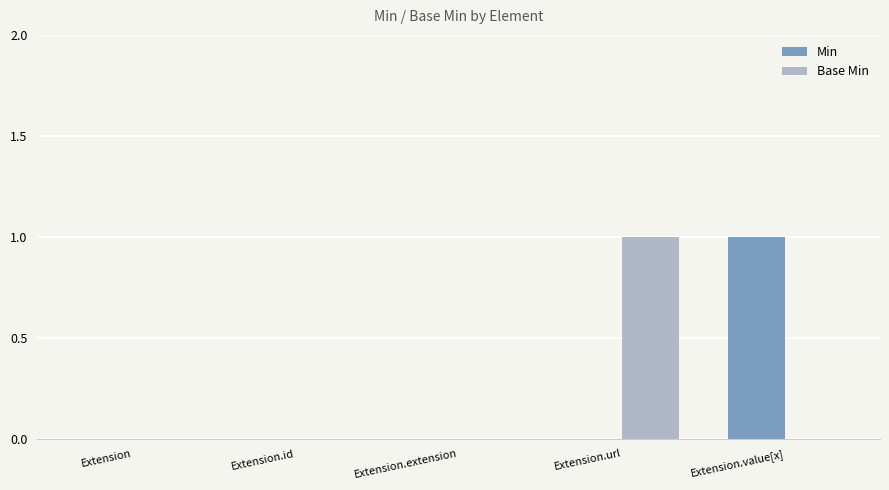

Reading left to right, what are all the values shown in this chart?

Min: 0	0	0	0	1
Base Min: 0	0	0	1	0